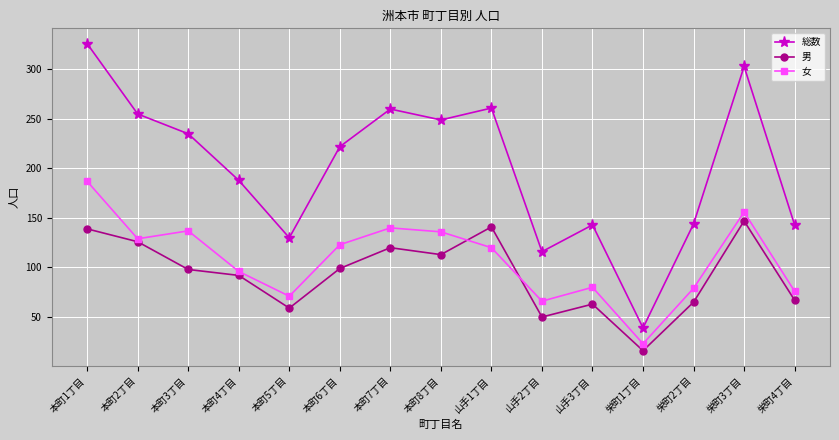

What is the spread (max minus min) of values at 本町1丁目?

187